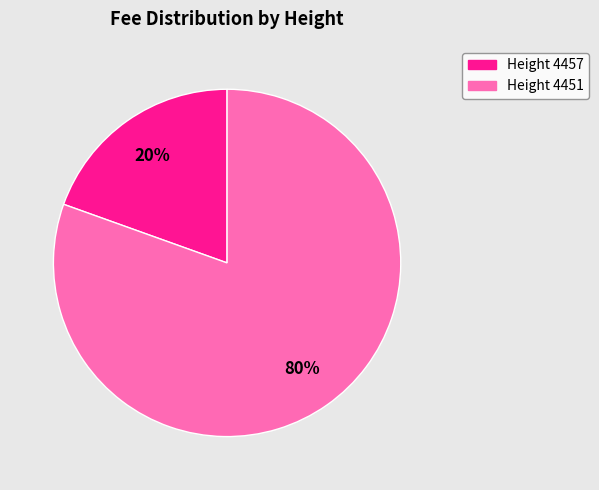

To the nearest percent, what is the average slice percentage?

50%